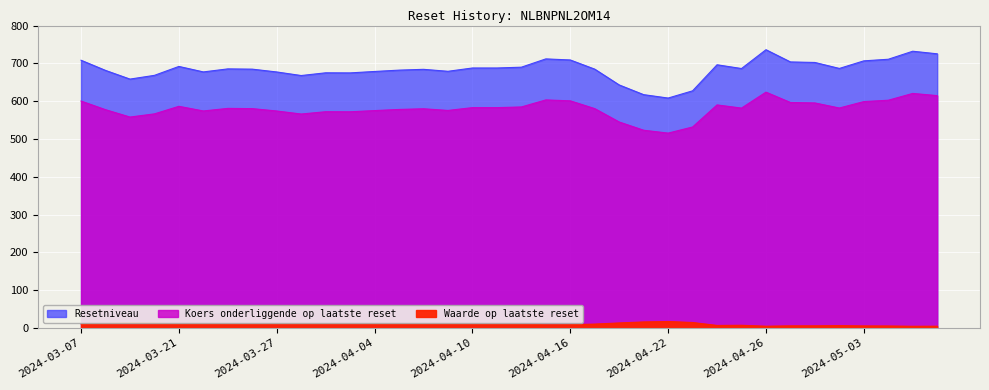

Reading left to right, extract all data points from this chart.

Waarde op laatste reset: 2024-03-07=10.0	2024-03-08=11.9	2024-03-11=13.9	2024-03-12=12.9	2024-03-21=9.9	2024-03-22=11.0	2024-03-25=10.3	2024-03-26=10.4	2024-03-27=10.9	2024-03-28=11.7	2024-04-02=11.1	2024-04-03=11.1	2024-04-04=10.8	2024-04-05=10.5	2024-04-08=10.4	2024-04-09=10.8	2024-04-10=10.1	2024-04-11=10.1	2024-04-12=9.9	2024-04-15=8.4	2024-04-16=8.6	2024-04-17=10.0	2024-04-18=13.1	2024-04-19=15.7	2024-04-22=16.9	2024-04-23=14.2	2024-04-24=6.4	2024-04-25=6.9	2024-04-26=4.4	2024-04-29=5.3	2024-04-30=5.4	2024-05-02=6.0	2024-05-03=5.1	2024-05-06=5.0	2024-05-07=4.2	2024-05-08=4.4
Resetniveau: 2024-03-07=708.2	2024-03-08=681.3	2024-03-11=658.3	2024-03-12=668.2	2024-03-21=691.8	2024-03-22=677.3	2024-03-25=685.3	2024-03-26=684.6	2024-03-27=677.2	2024-03-28=667.8	2024-04-02=675.0	2024-04-03=674.7	2024-04-04=678.5	2024-04-05=682.0	2024-04-08=684.2	2024-04-09=679.0	2024-04-10=687.7	2024-04-11=687.7	2024-04-12=689.8	2024-04-15=711.8	2024-04-16=708.9	2024-04-17=684.6	2024-04-18=642.9	2024-04-19=617.1	2024-04-22=608.2	2024-04-23=627.3	2024-04-24=696.2	2024-04-25=686.3	2024-04-26=736.1	2024-04-29=703.8	2024-04-30=702.3	2024-05-02=686.5	2024-05-03=706.6	2024-05-06=710.8	2024-05-07=732.1	2024-05-08=725.2
Koers onderliggende op laatste reset: 2024-03-07=600.2	2024-03-08=577.4	2024-03-11=557.9	2024-03-12=566.3	2024-03-21=586.3	2024-03-22=574.0	2024-03-25=580.8	2024-03-26=580.2	2024-03-27=573.9	2024-03-28=565.9	2024-04-02=572.0	2024-04-03=571.8	2024-04-04=575.0	2024-04-05=578.0	2024-04-08=579.8	2024-04-09=575.4	2024-04-10=582.8	2024-04-11=582.8	2024-04-12=584.6	2024-04-15=603.2	2024-04-16=600.8	2024-04-17=580.2	2024-04-18=544.8	2024-04-19=523.0	2024-04-22=515.4	2024-04-23=531.6	2024-04-24=590.0	2024-04-25=581.6	2024-04-26=623.8	2024-04-29=596.4	2024-04-30=595.2	2024-05-02=581.8	2024-05-03=598.8	2024-05-06=602.4	2024-05-07=620.4	2024-05-08=614.6